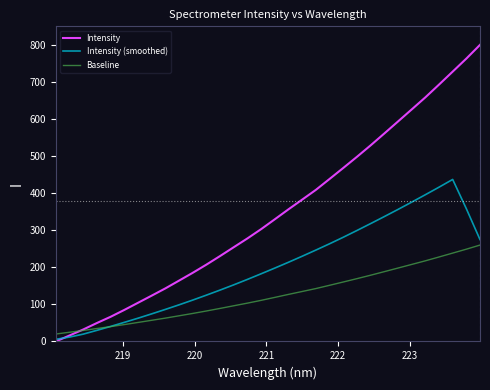

What is the greatest value displayed?

800.0